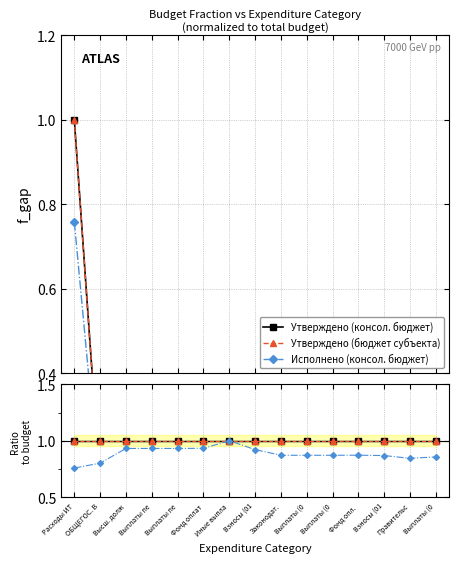

What are all the series names shown in the legend?

Утверждено (консол. бюджет), Утверждено (бюджет субъекта), Исполнено (консол. бюджет)